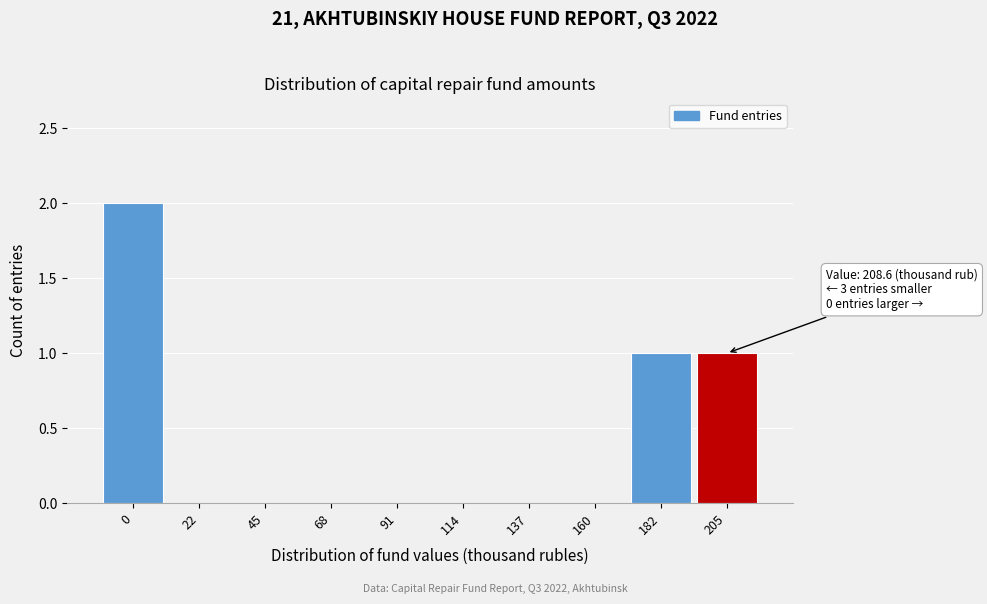

Reading left to right, list all the values displayed in this chart.

0=2	22=0	45=0	68=0	91=0	114=0	137=0	160=0	182=1	205=1